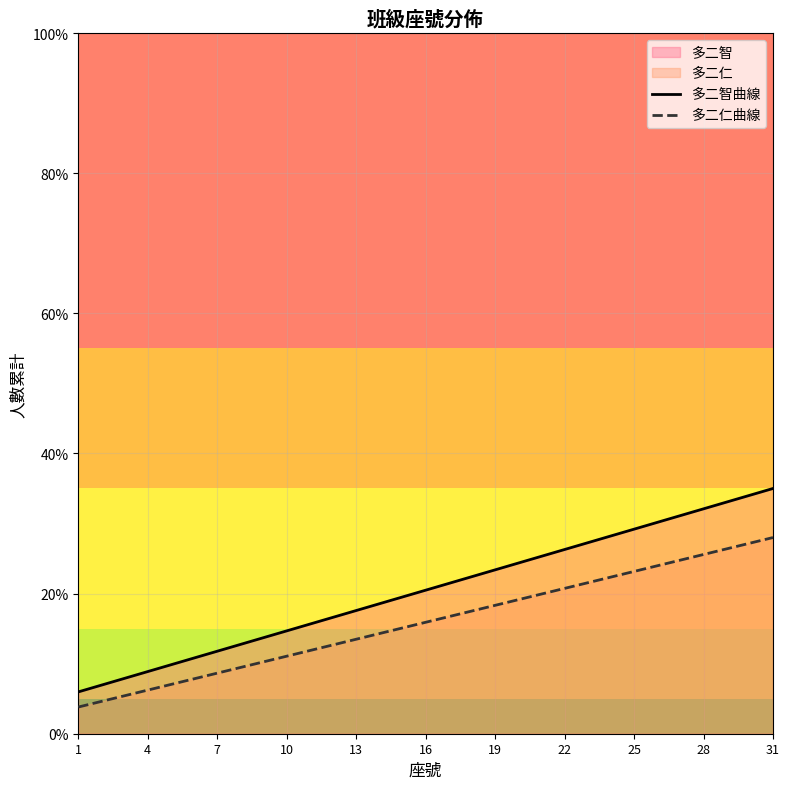

True or false: 多二仁曲線 and 多二智曲線 intersect in this chart.

False